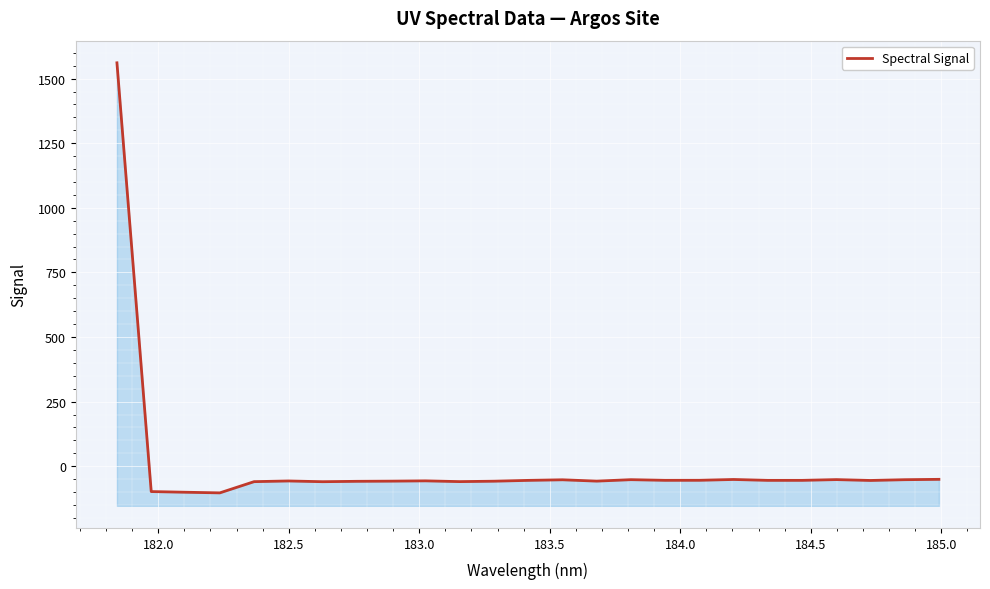

How many data points are above -55?

12